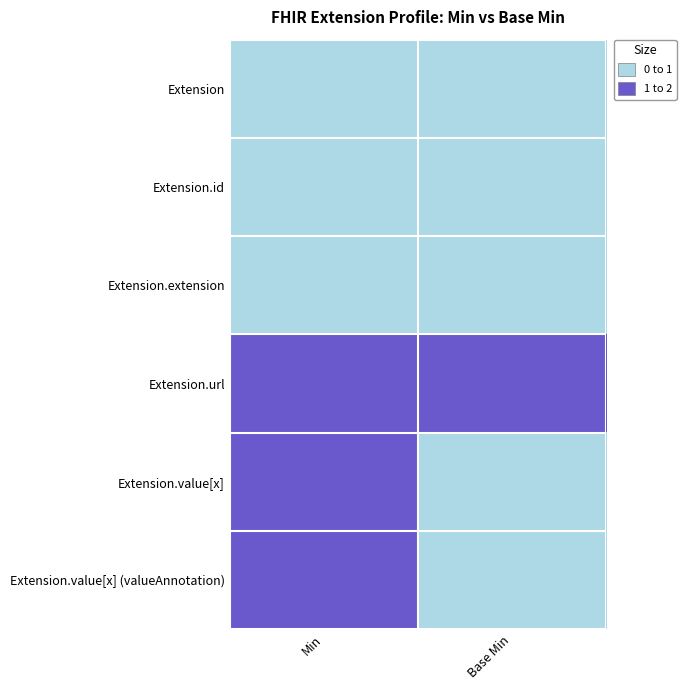

Which series has the largest total across all categories?

Extension.url